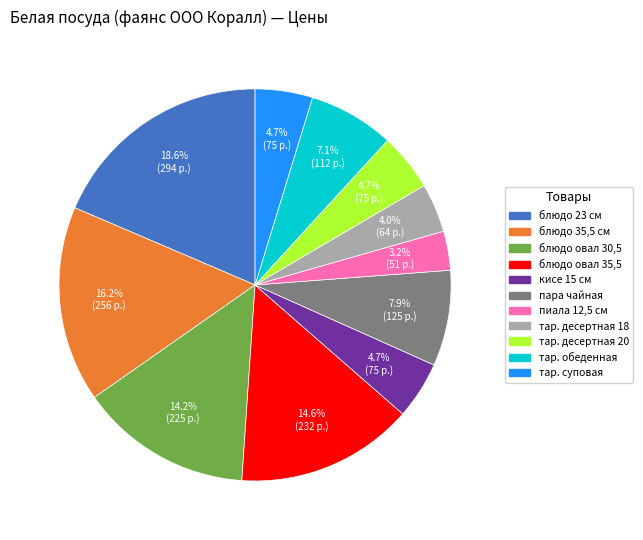

To the nearest percent, what is the difference between the largest and smallest slice percentages?

15%